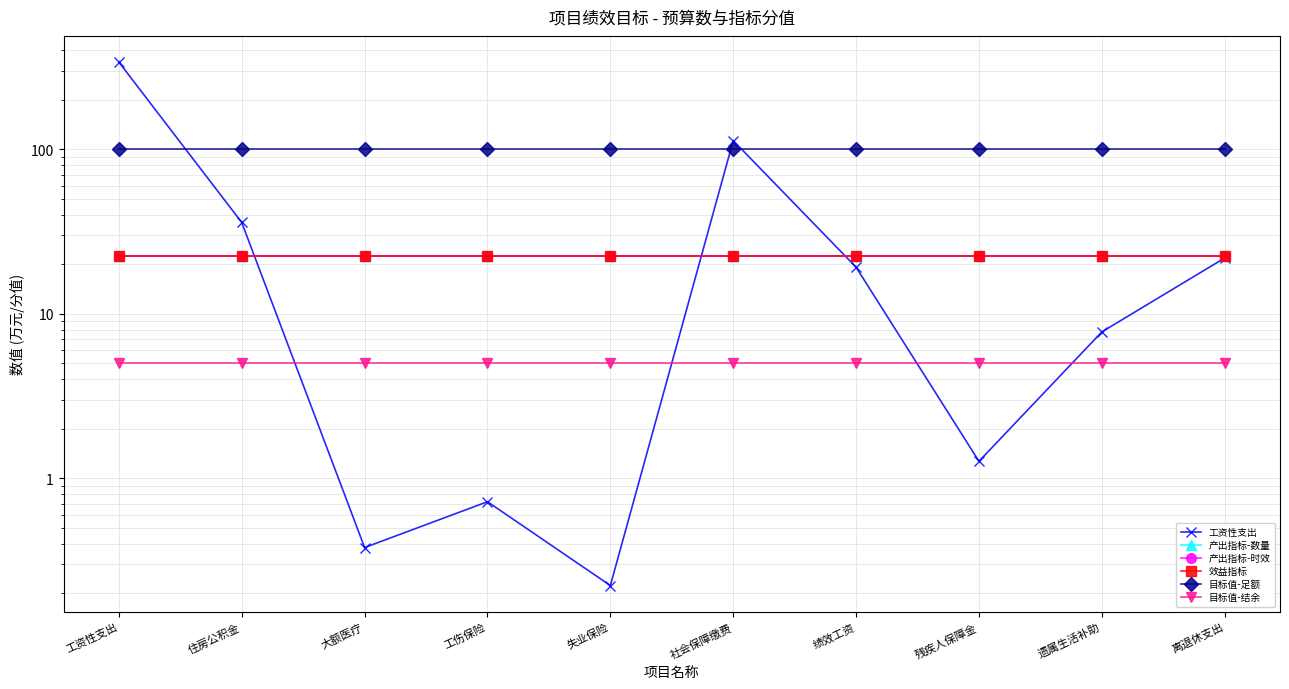

True or false: 目标值-足额 and 产出指标-数量 cross at least once.

False